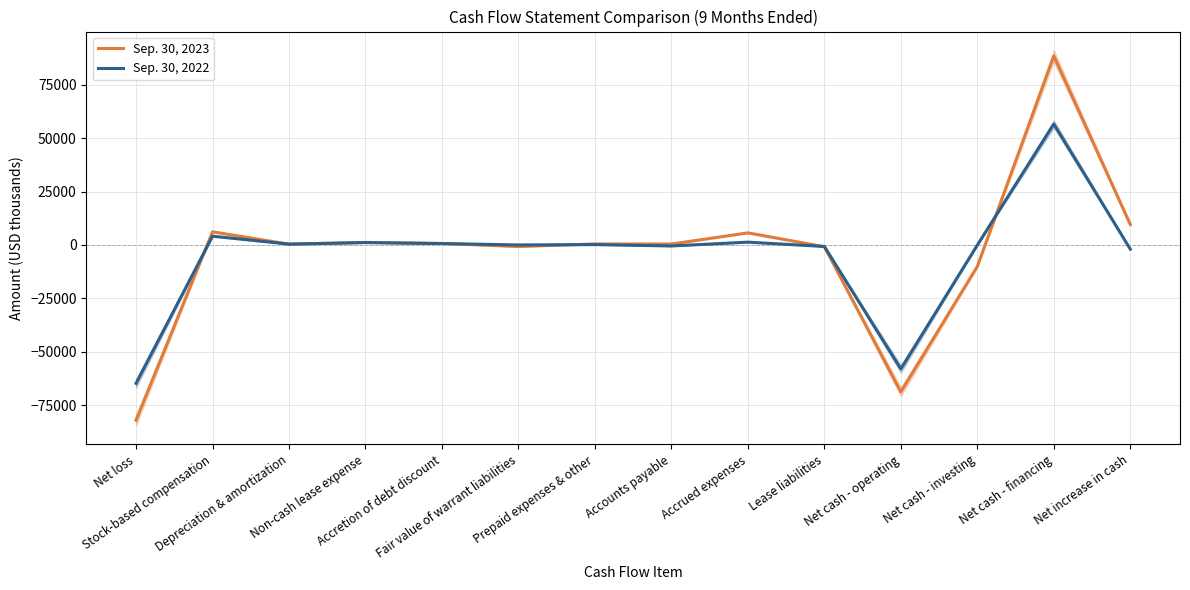

What is the average value of the Sep. 30, 2022 series?

-4408